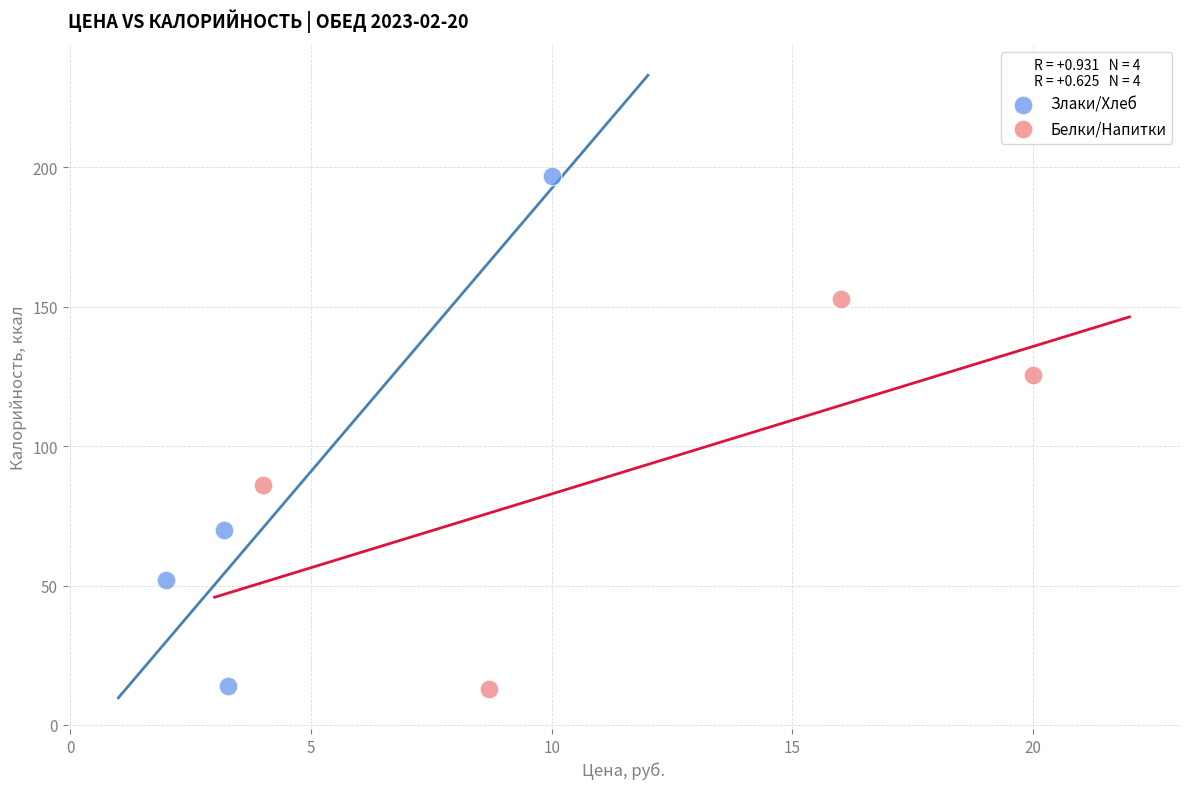

Which series has the widest spread of Y values?

Злаки/Хлеб